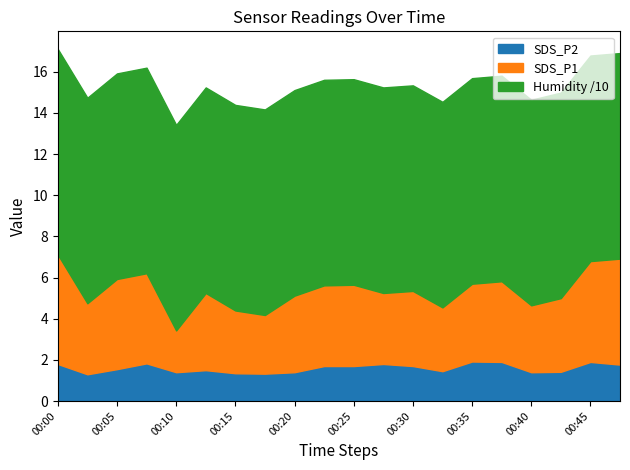

Between 00:03 and 00:30, which series saw the biggest shift?

SDS_P2